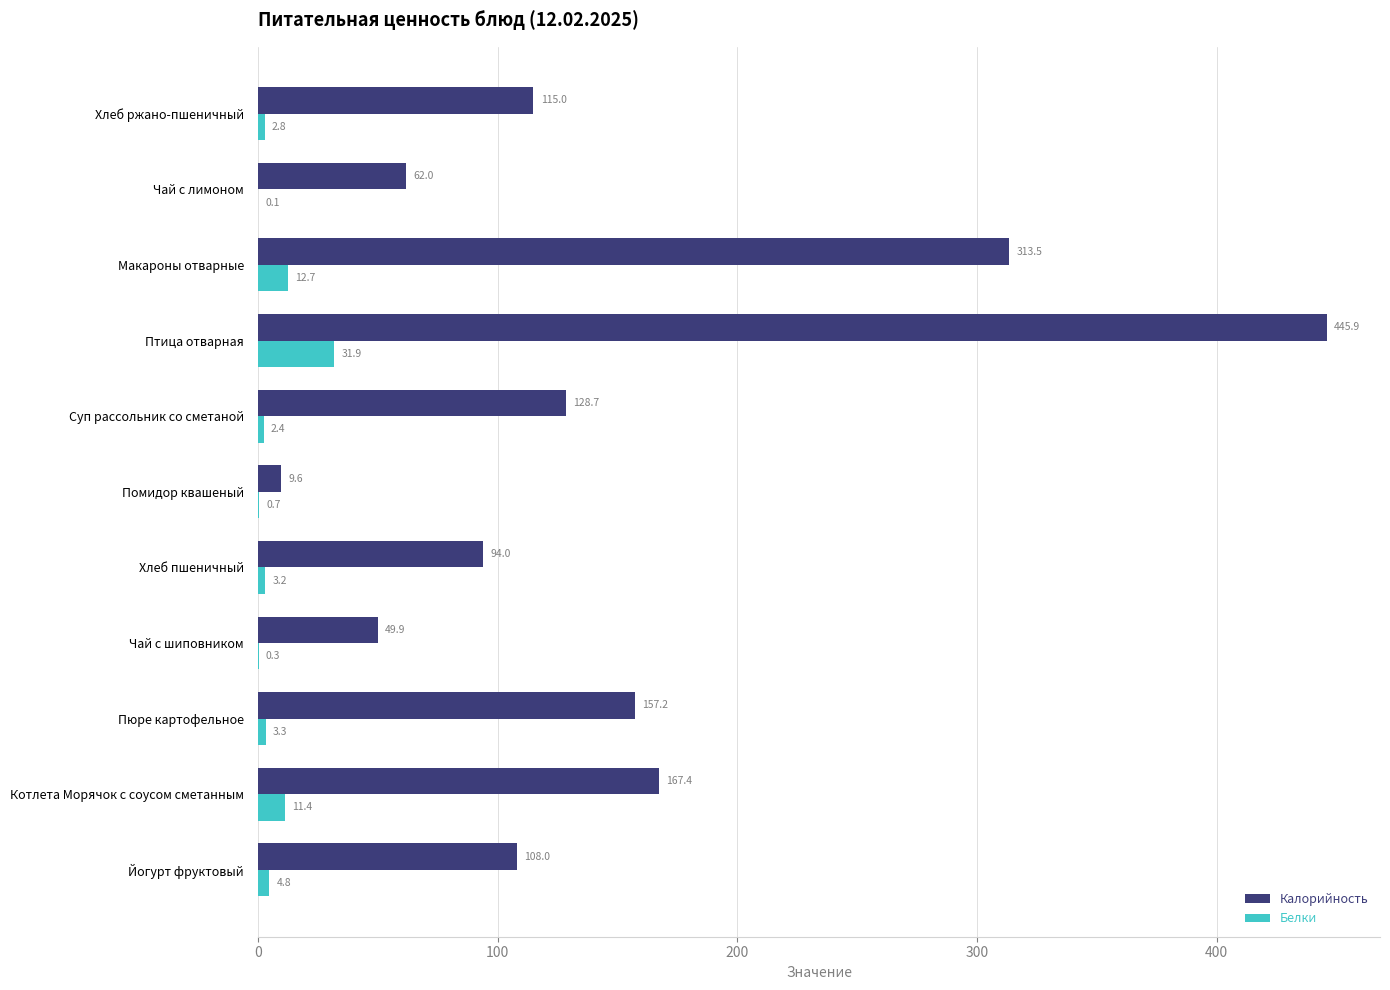

True or false: Белки has a value of 3.2 at Хлеб пшеничный.

True